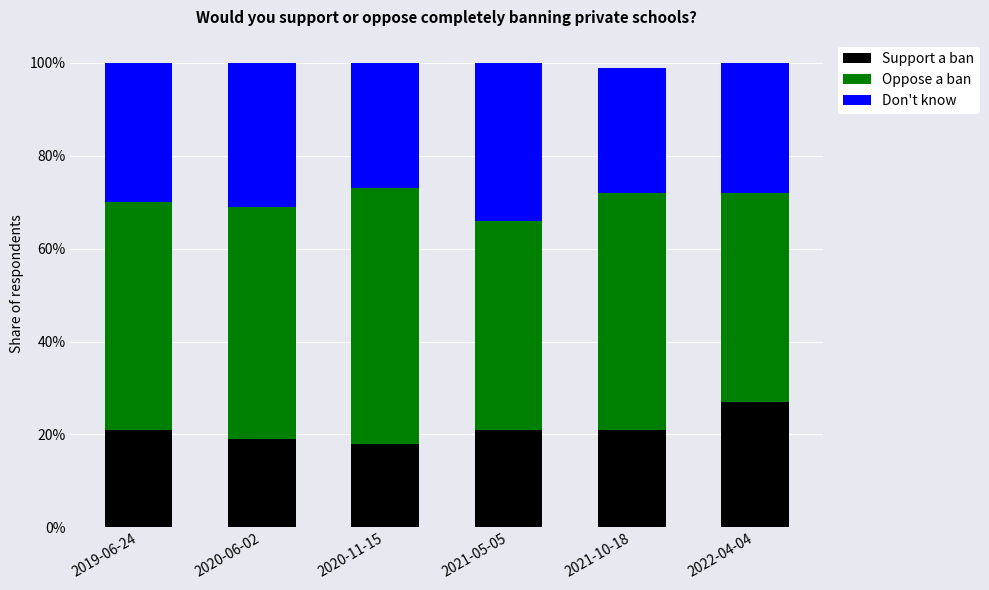

What is the label of the 2nd bar from the left?

2020-06-02